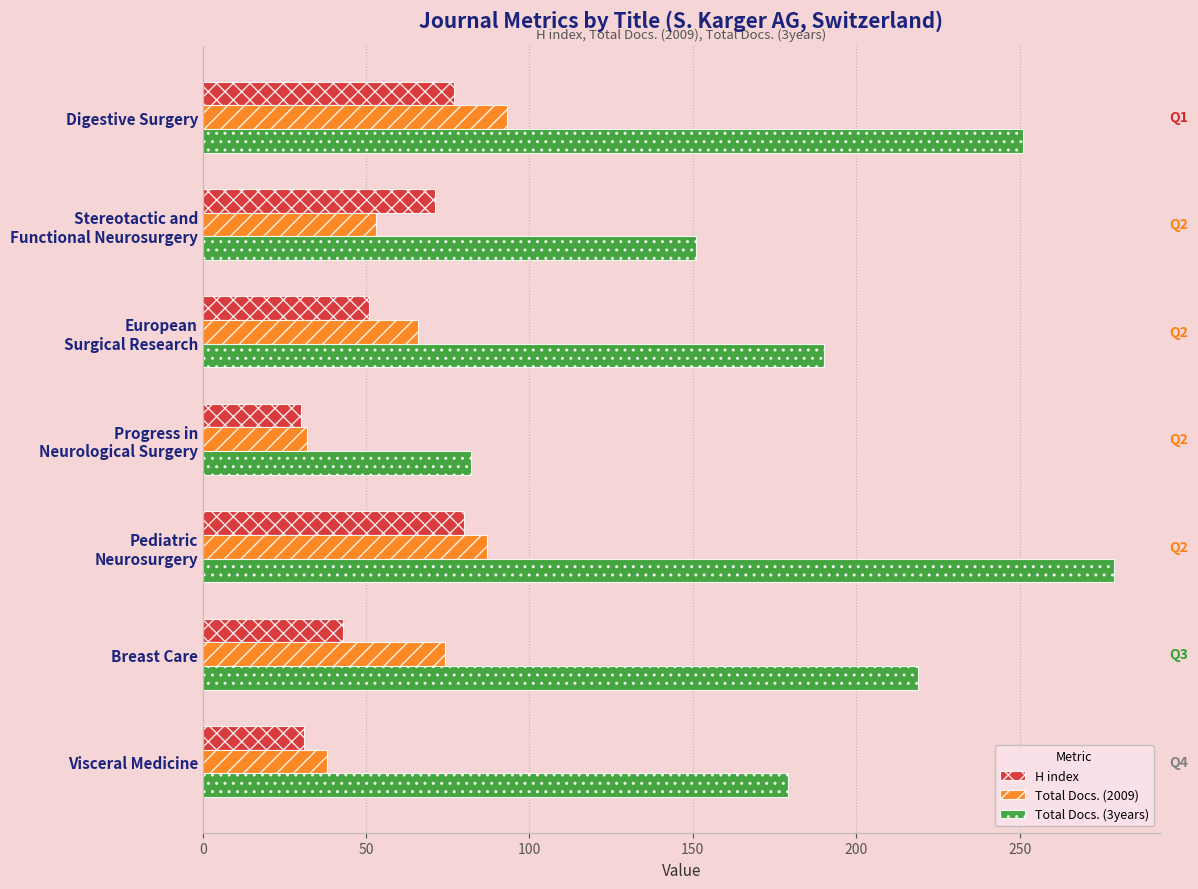

Which series has the largest total across all categories?

Total Docs. (3years)